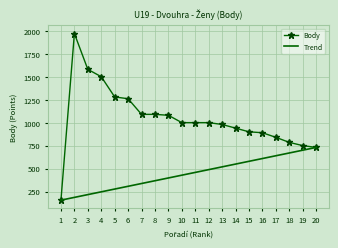

Where does the Body series first go above 1000?

2